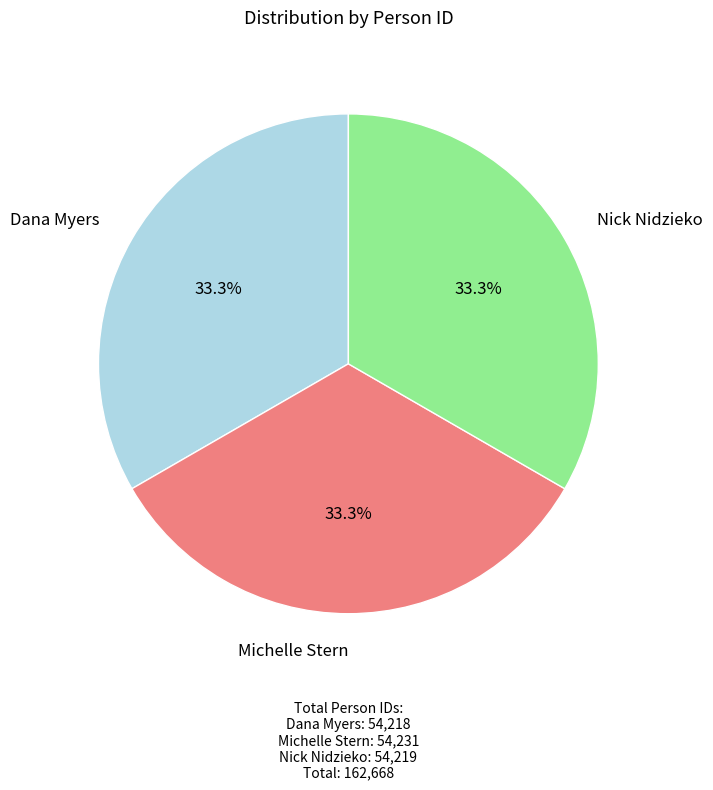

To the nearest percent, what portion does Michelle Stern represent?

33%